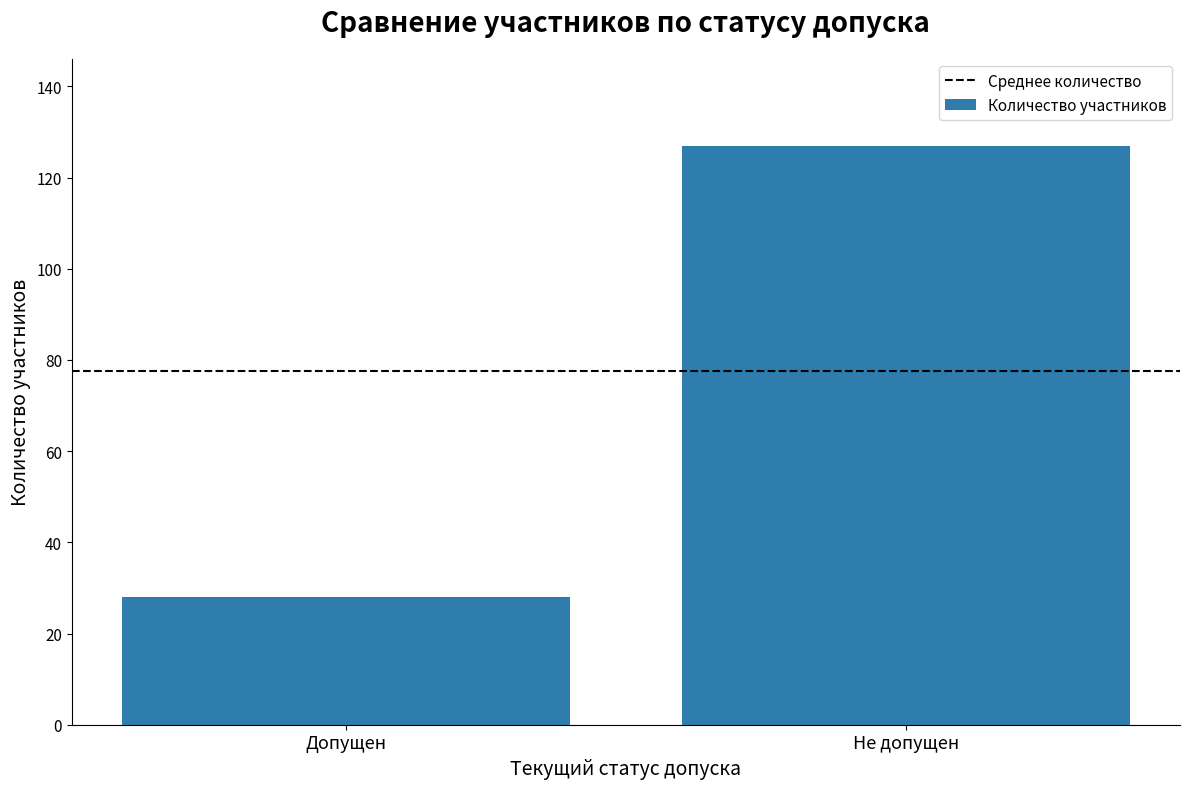

List the labels in order of value, smallest first.

Допущен, Не допущен